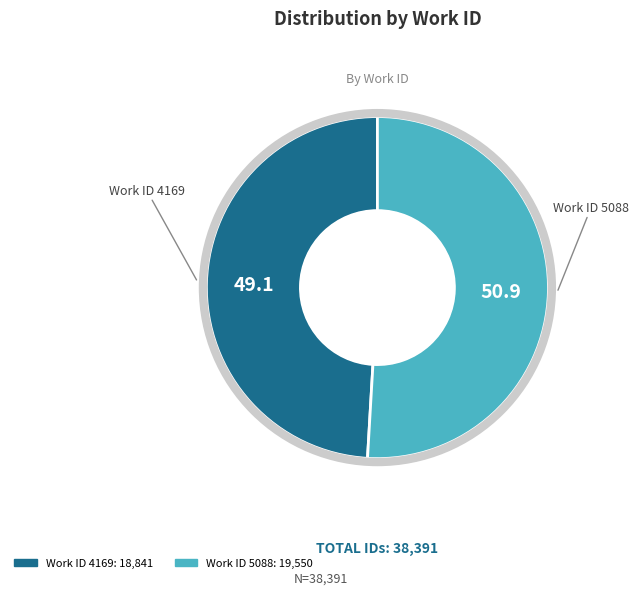

Is there any slice that represents more than half of the pie?

Yes